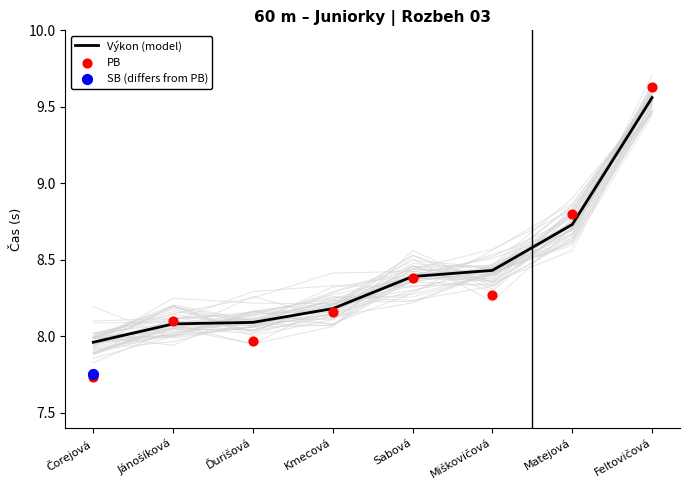

Which series contains the lowest Y value?

PB